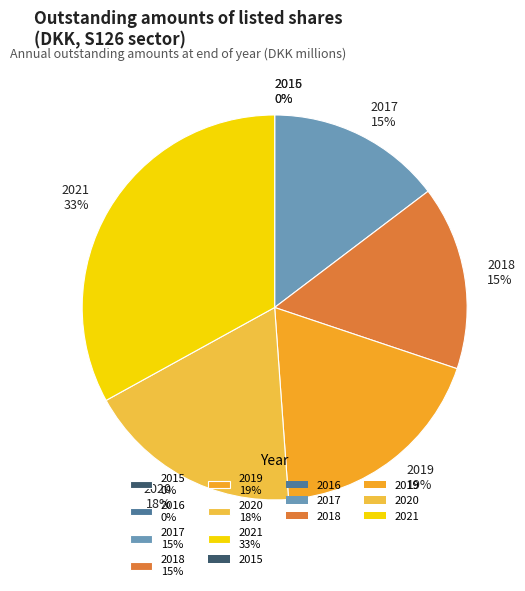

What percentage is the 2019 slice, to the nearest percent?

19%